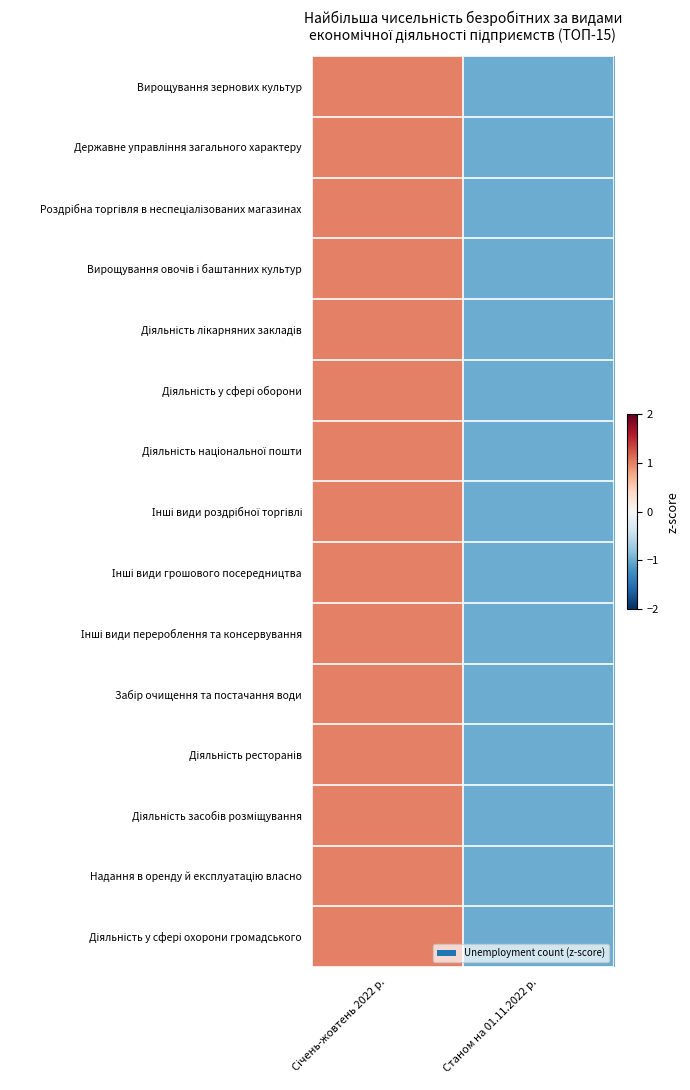

How many series are shown in this chart?

15